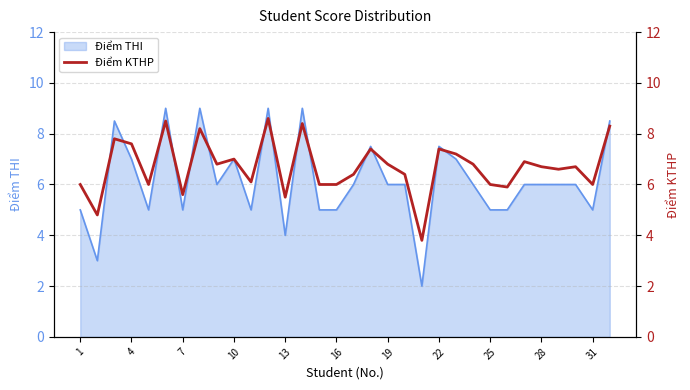

What is the maximum value for Điểm THI?

9.0